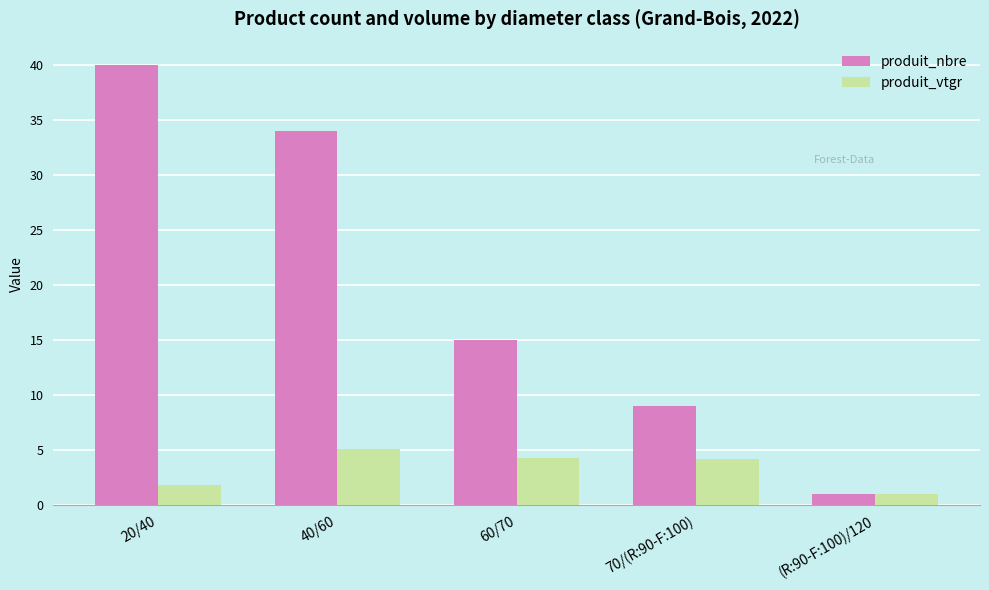

Between 40/60 and 60/70, which series saw the biggest shift?

produit_nbre